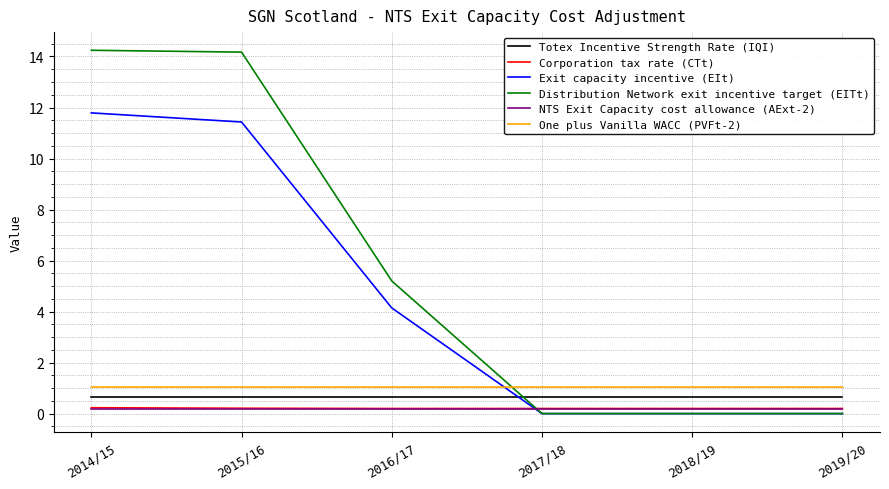

Reading left to right, what are all the values shown in this chart?

Totex Incentive Strength Rate (IQI): 0.6	0.6	0.6	0.6	0.6	0.6
Corporation tax rate (CTt): 0.2	0.2	0.2	0.2	0.2	0.2
Exit capacity incentive (EIt): 11.8	11.4	4.1	0.0	0.0	0.0
Distribution Network exit incentive target (EITt): 14.2	14.2	5.2	0.0	0.0	0.0
NTS Exit Capacity cost allowance (AExt-2): 0.2	0.2	0.2	0.2	0.2	0.2
One plus Vanilla WACC (PVFt-2): 1.0	1.0	1.0	1.0	1.0	1.0